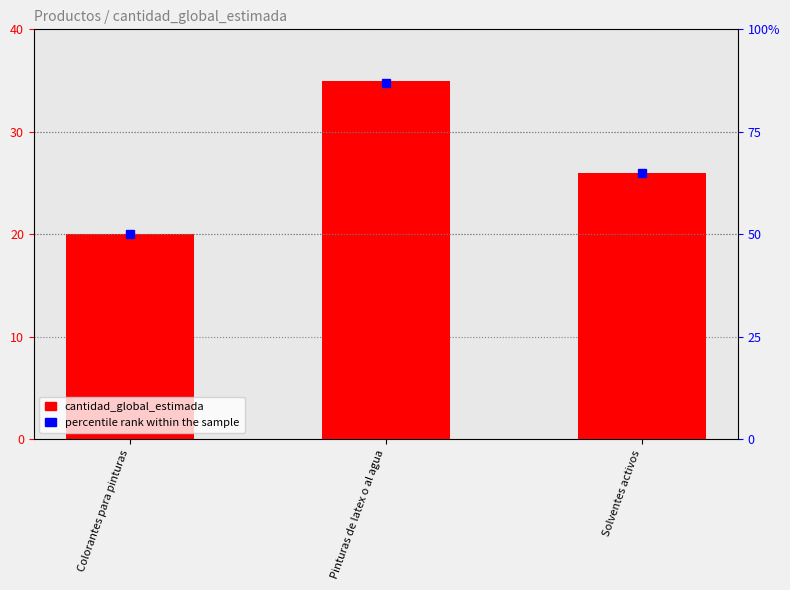

What is the difference between the percentile rank within the sample values at Solventes activos and Pinturas de latex o al agua?

22